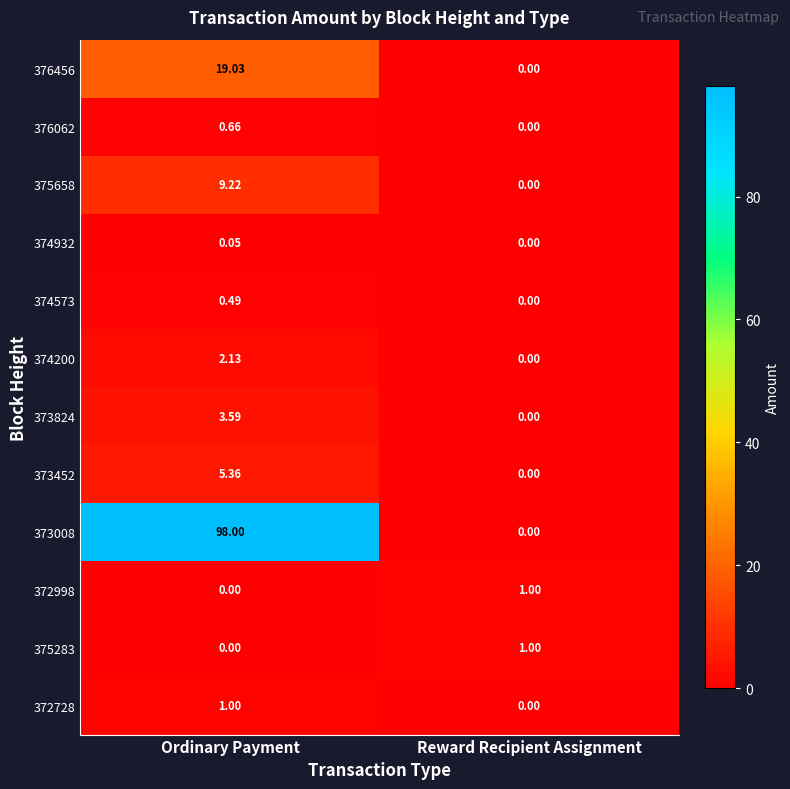

What is the total value across all series at Ordinary Payment?

139.5